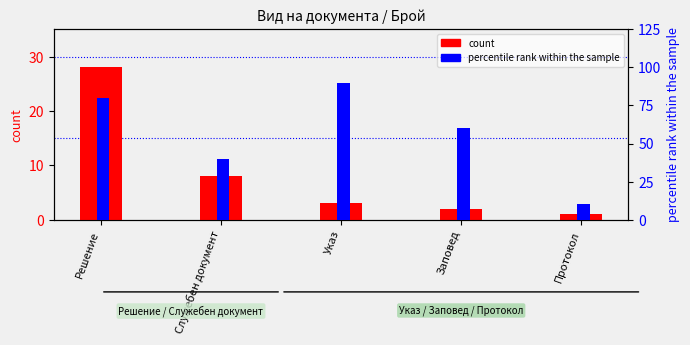

Where is count nearest to the value 14?

Служебен документ